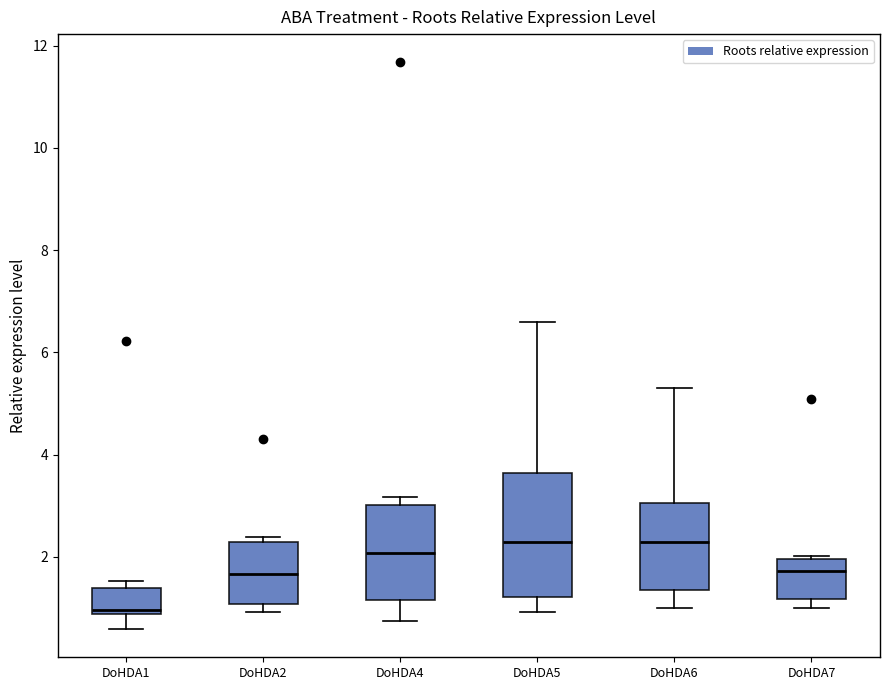

Comparing the boxes themselves (not the whiskers), which one is the tallest?

DoHDA5